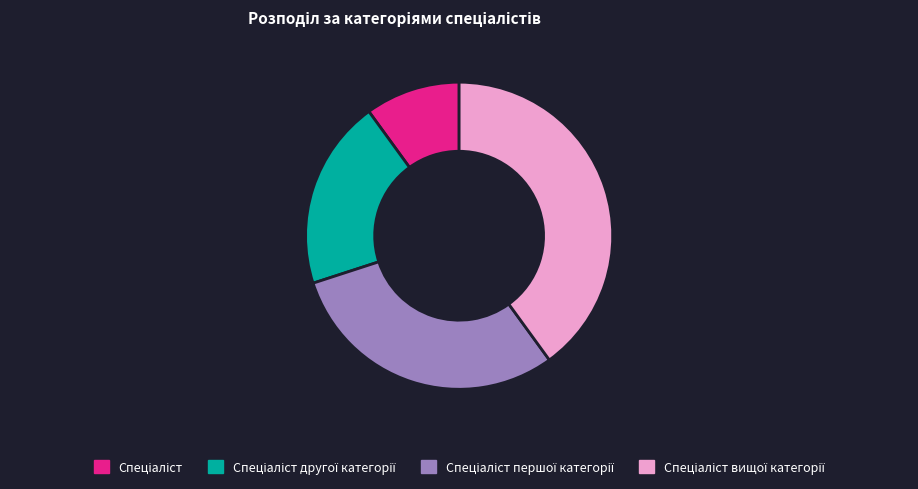

Is there any slice that represents more than half of the pie?

No